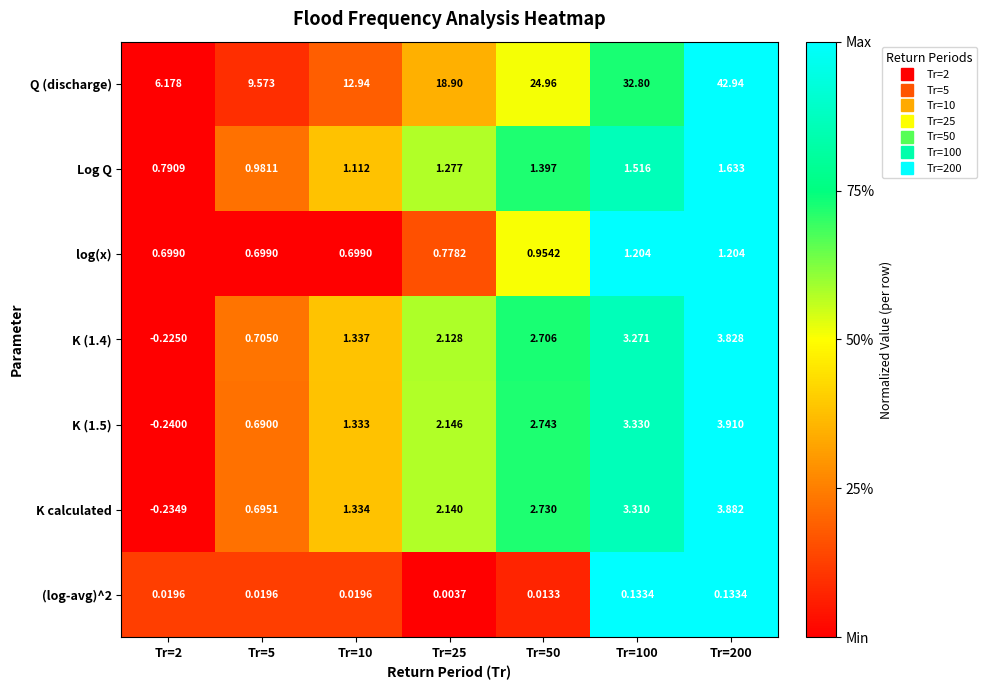

Which series has the largest total across all categories?

Q (discharge)